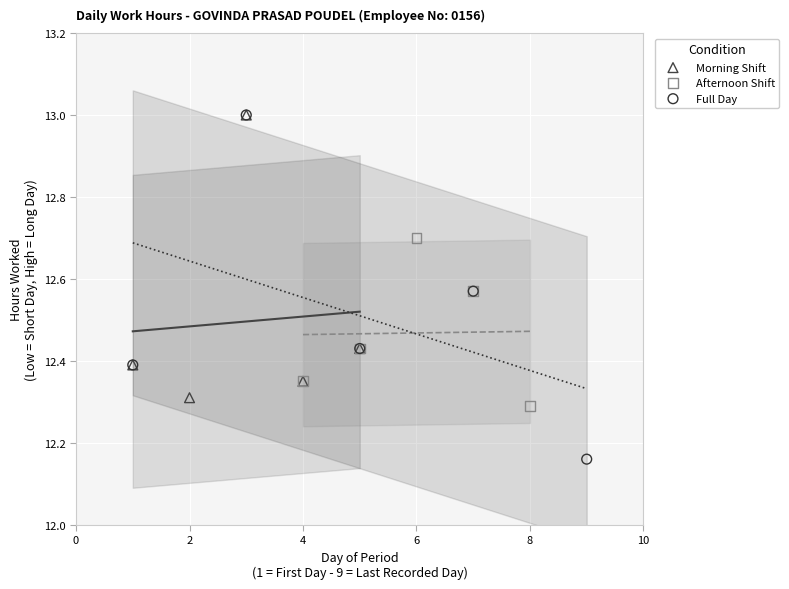

Which series reaches the minimum Y coordinate?

Full Day